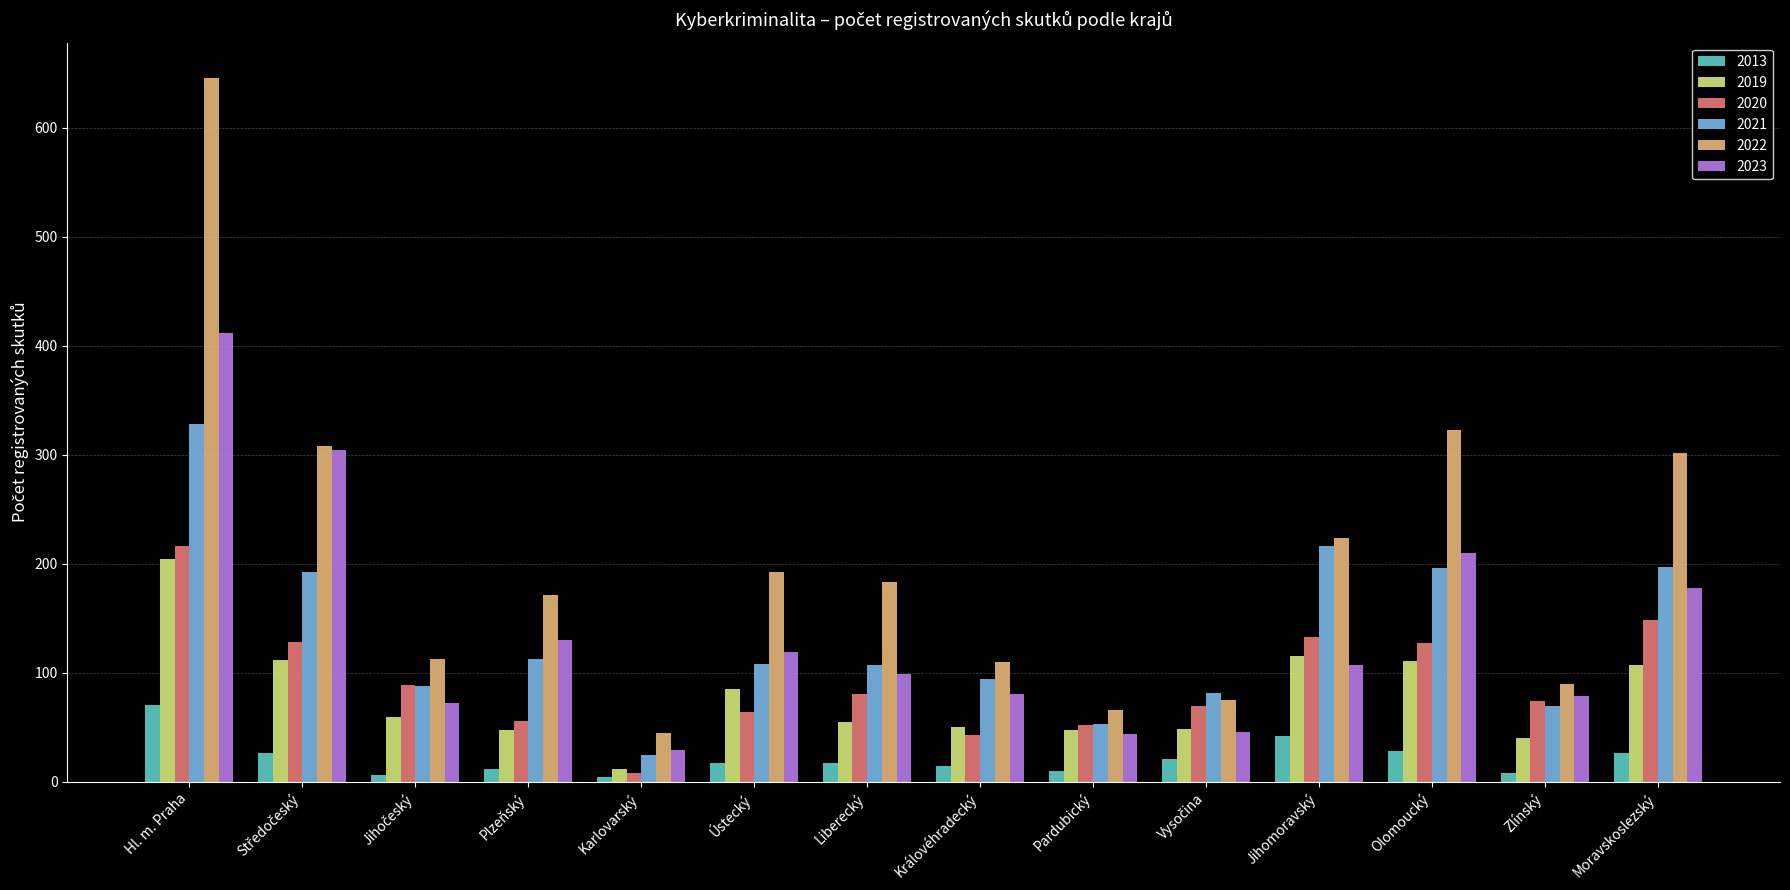

Is the value of 2022 at Liberecký greater than the value of 2021 at Pardubický?

Yes